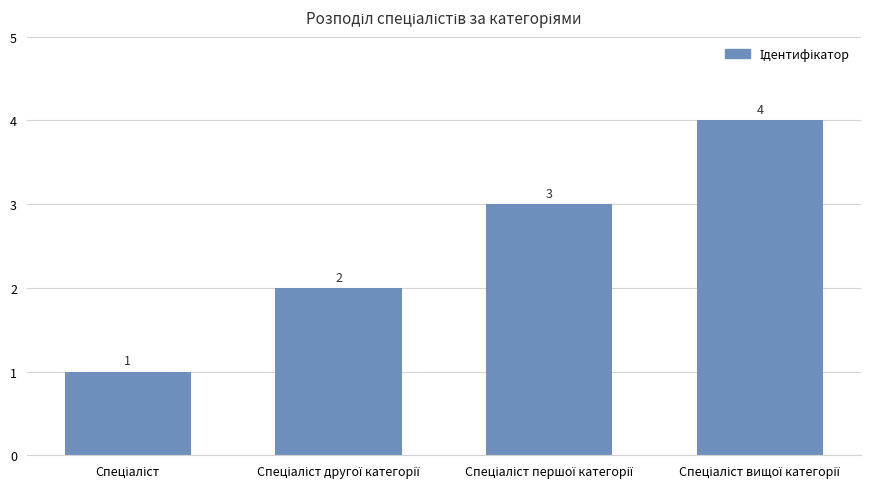

How many values are between 2 and 4?

3